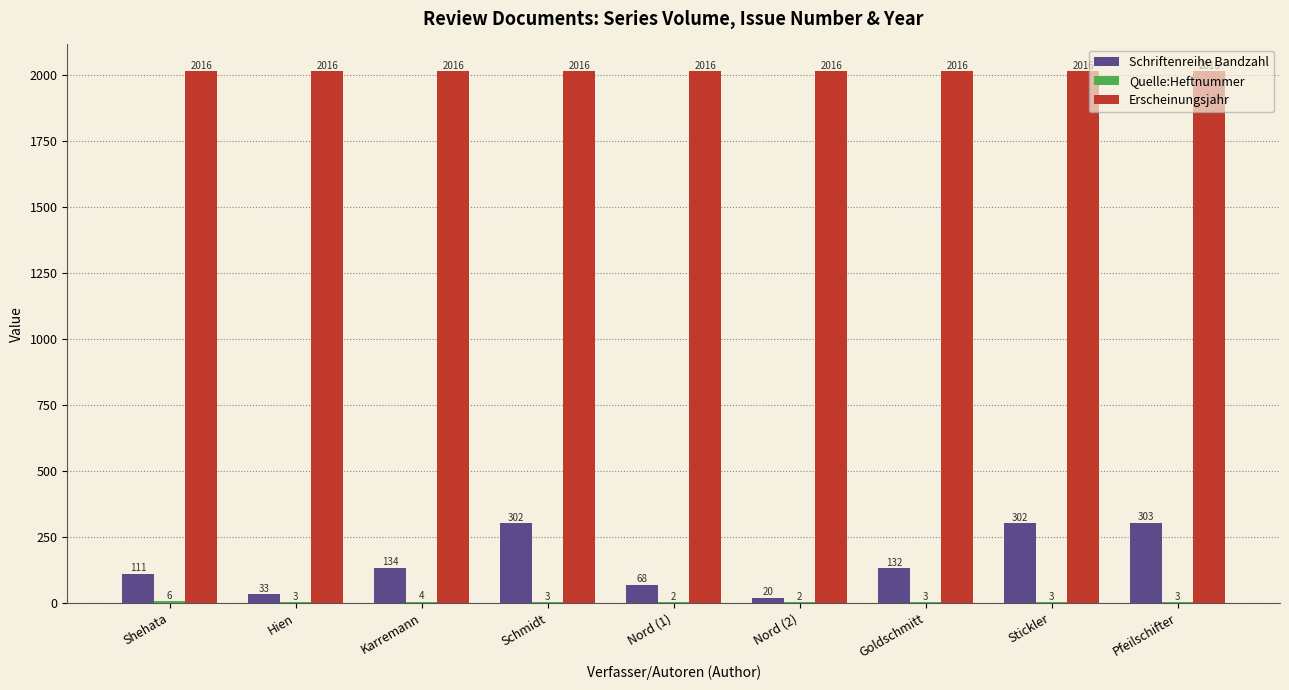

At which label does Schriftenreihe Bandzahl first exceed 132?

Karremann